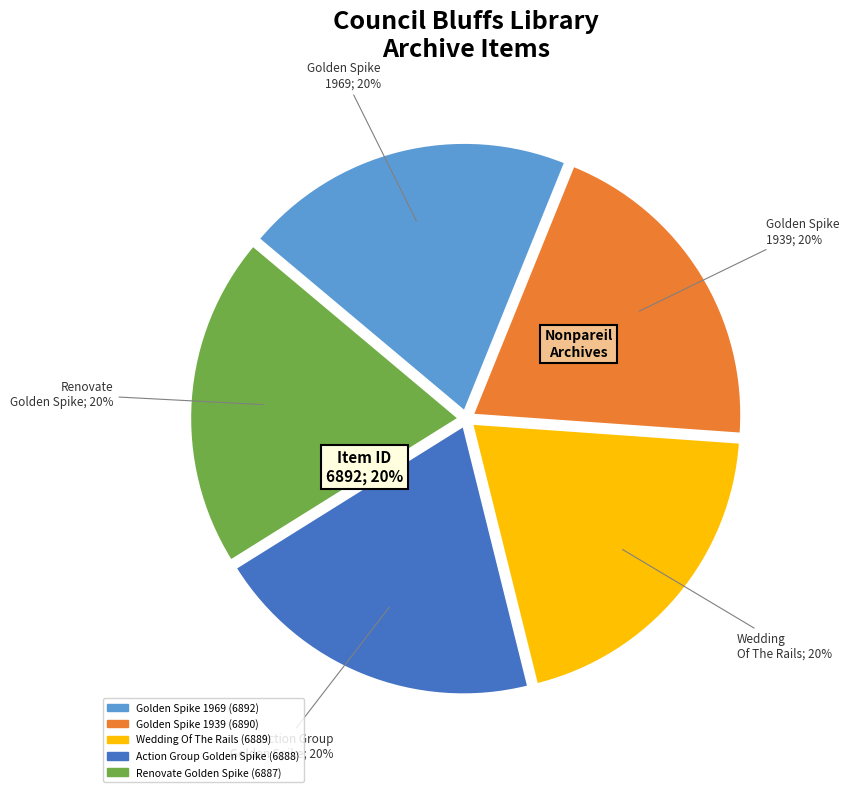

Is Seek $2000 to Renovate Golden Spike the majority of the pie?

No